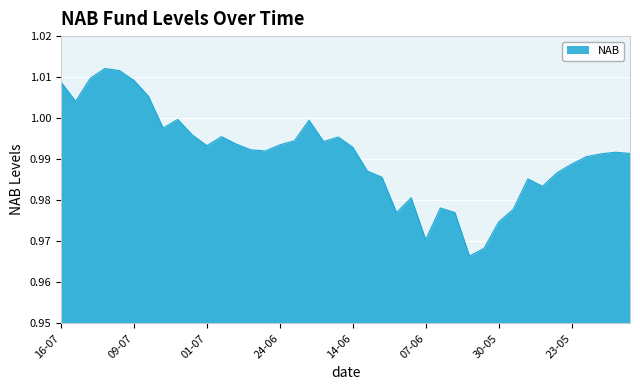

True or false: there are more than 0 points higher than both neighbors.

True